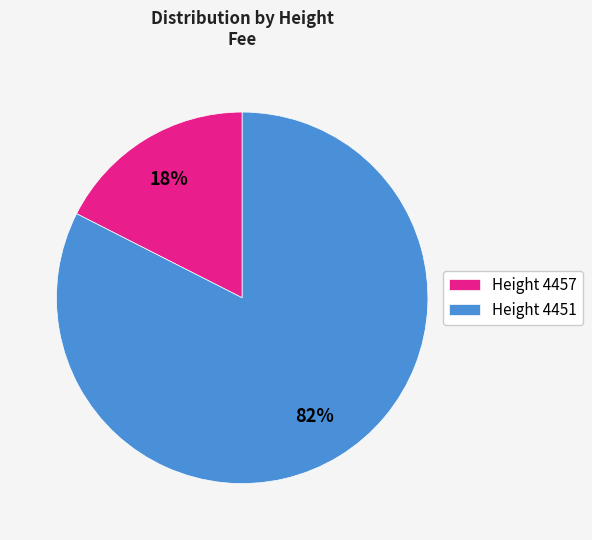

Which category accounts for the majority?

Height 4451